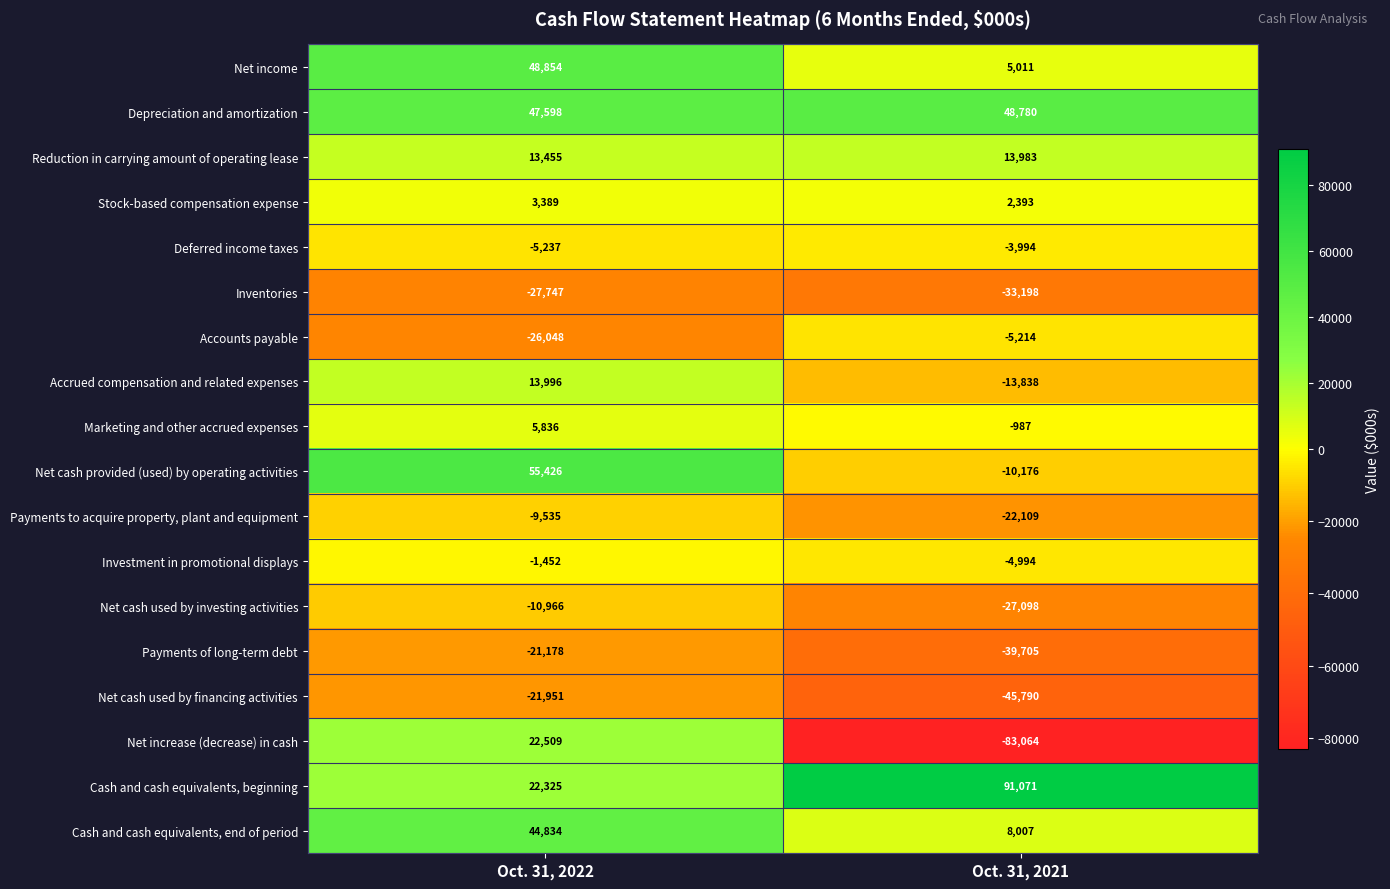

The value of Accounts payable at Oct. 31, 2021 is -7715. True or false?

False